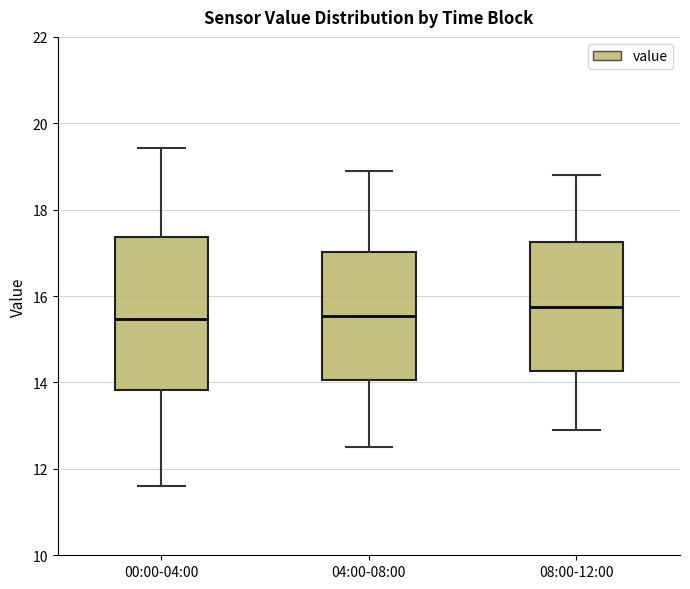

Where is the lower edge of the box for 08:00-12:00 on the y-axis? The values are not printed on the chart, so give them approximately, as read against the axis.

14.2